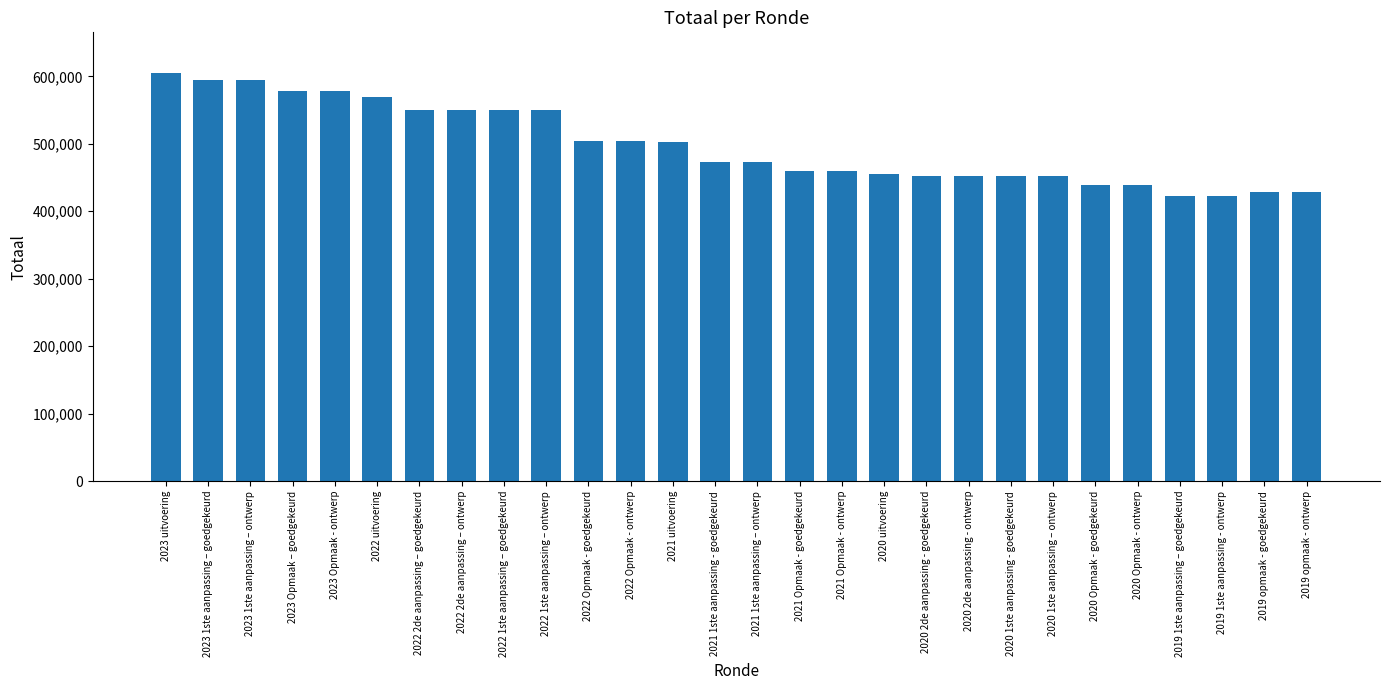

What is the smallest value displayed?

422880